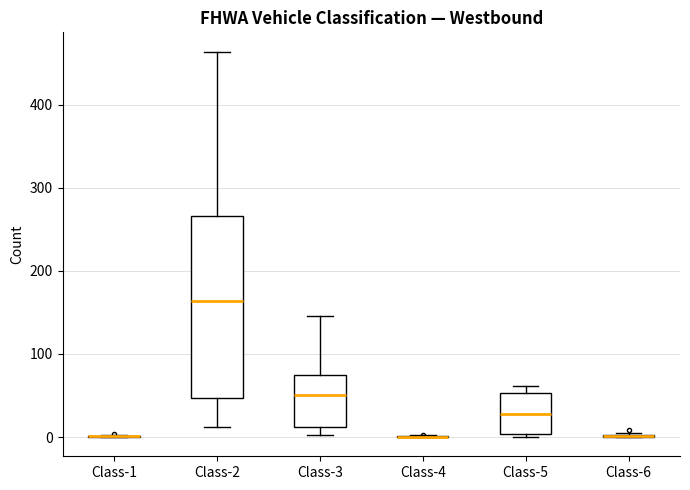

Reading left to right, transcribe this box plot: for each box, give where its median line is, the range the box spans, and where its two whiskers end, as read against the y-axis. The values are not printed on the chart, so give them approximately, as read against the axis.

Class-1: box collapsed to a line at 0, whiskers 0 to 0
Class-2: median 160, box 50 to 270, whiskers 10 to 460
Class-3: median 50, box 10 to 70, whiskers 0 to 150
Class-4: box collapsed to a line at 0, whiskers 0 to 0
Class-5: median 30, box 0 to 50, whiskers 0 (just below the box's lower edge) to 60
Class-6: box collapsed to a line at 0, whiskers 0 to 10